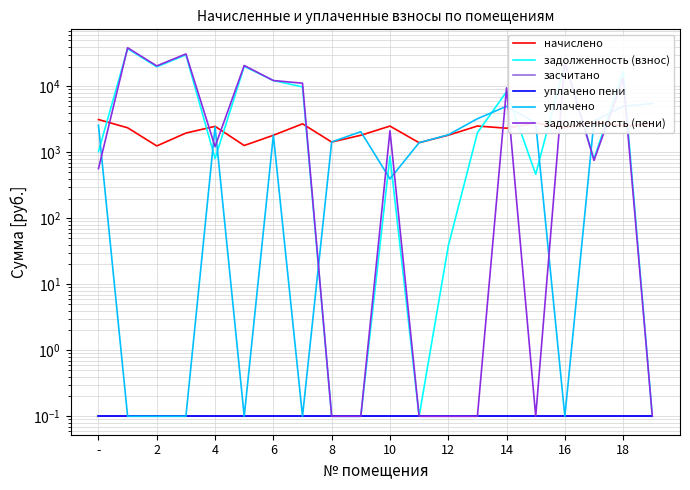

How many values in the начислено series are below 2362?

10